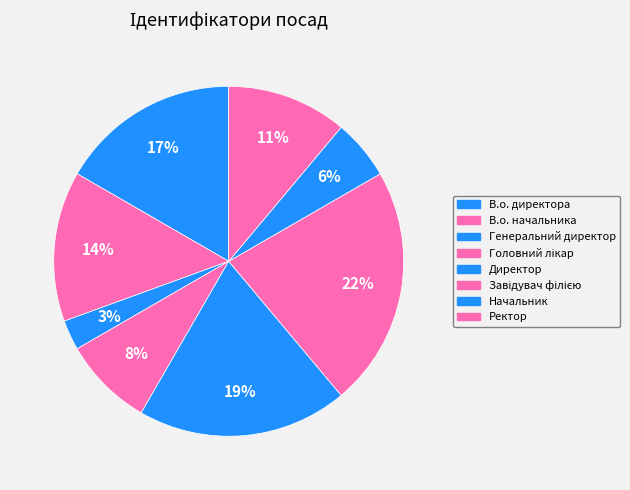

To the nearest percent, what is the combined percentage of Директор and Начальник?

25%